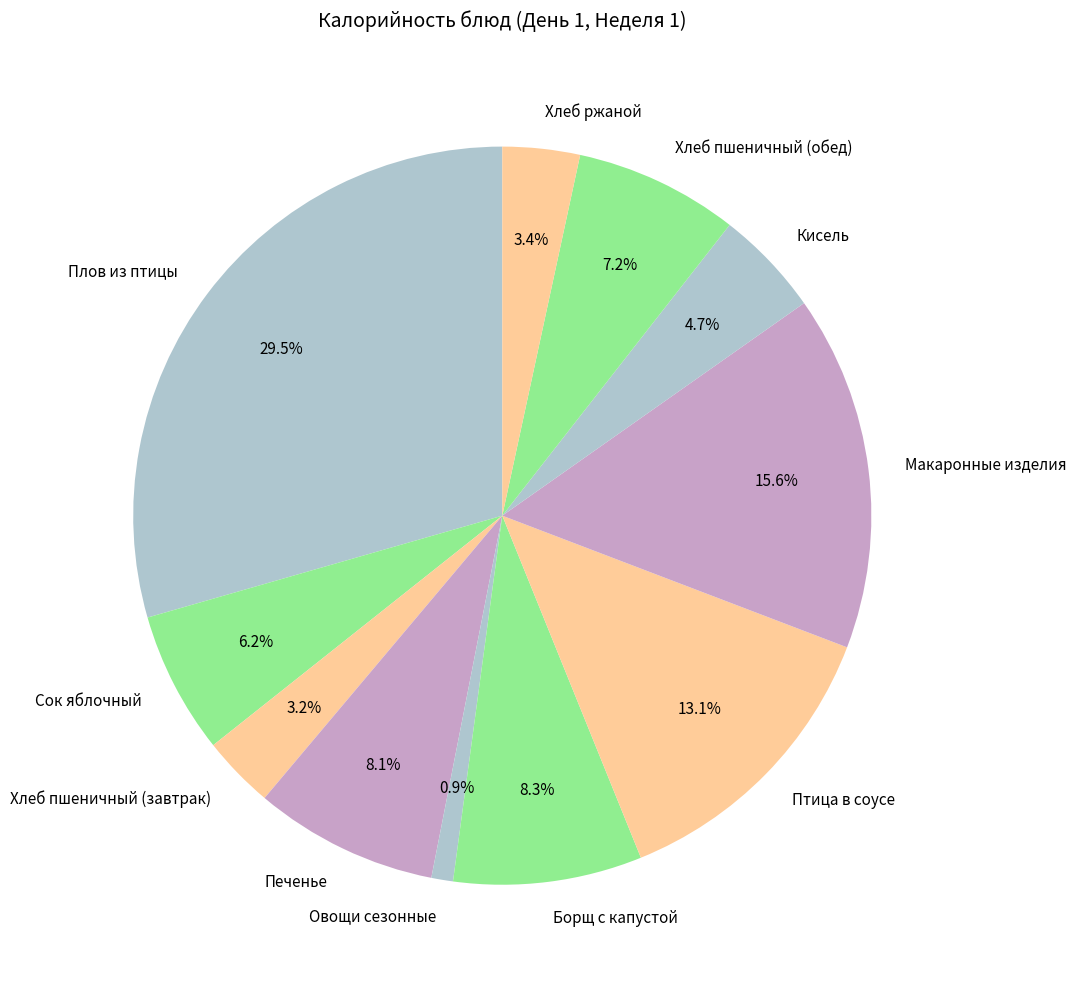

To the nearest percent, what is the difference between the Сок яблочный and Макаронные изделия slice percentages?

9%